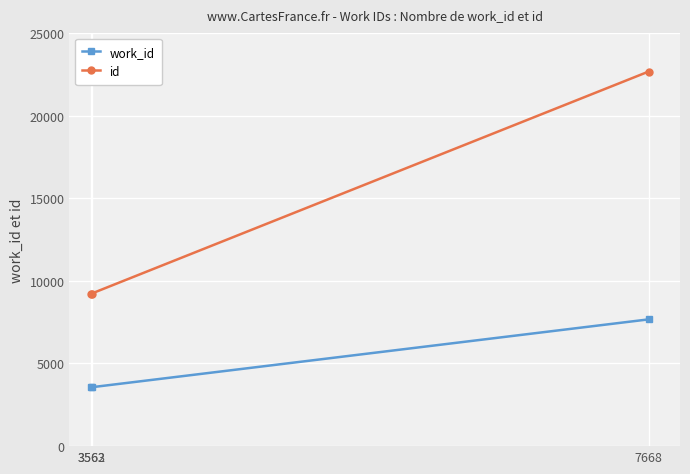

What is the lowest value of the work_id series?

3562.0